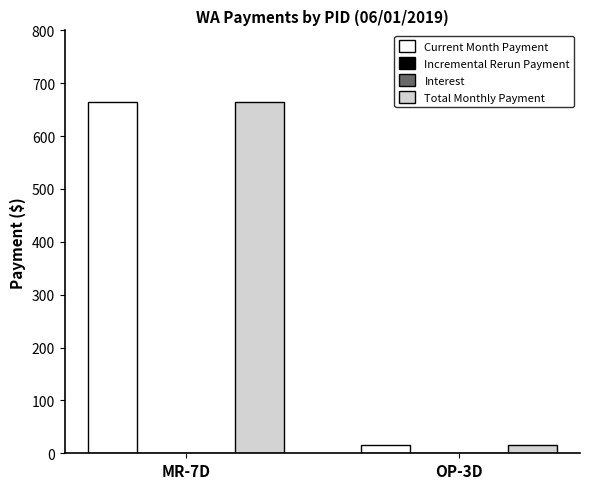

Which series has the largest range (max minus min)?

Current Month Payment